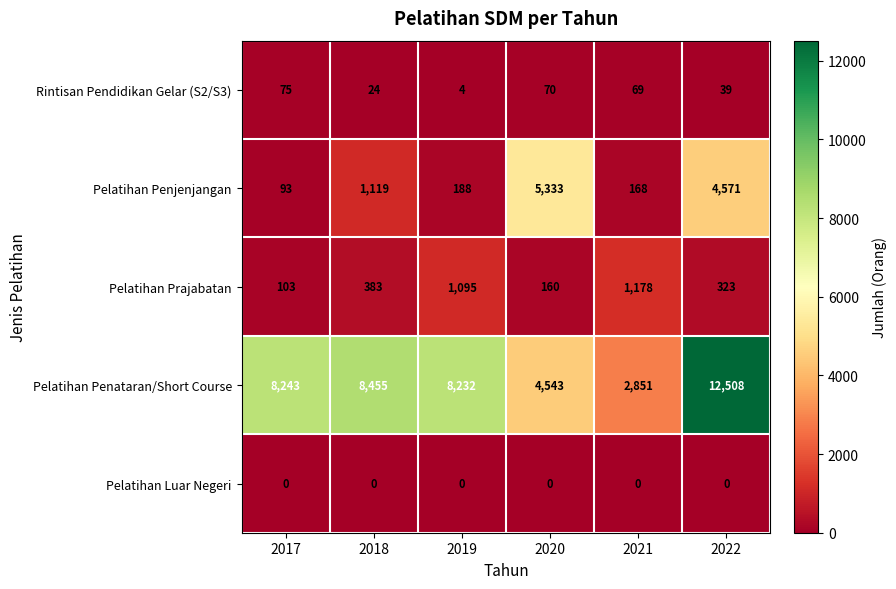

What is the difference between the highest and lowest values at 2017?

8243